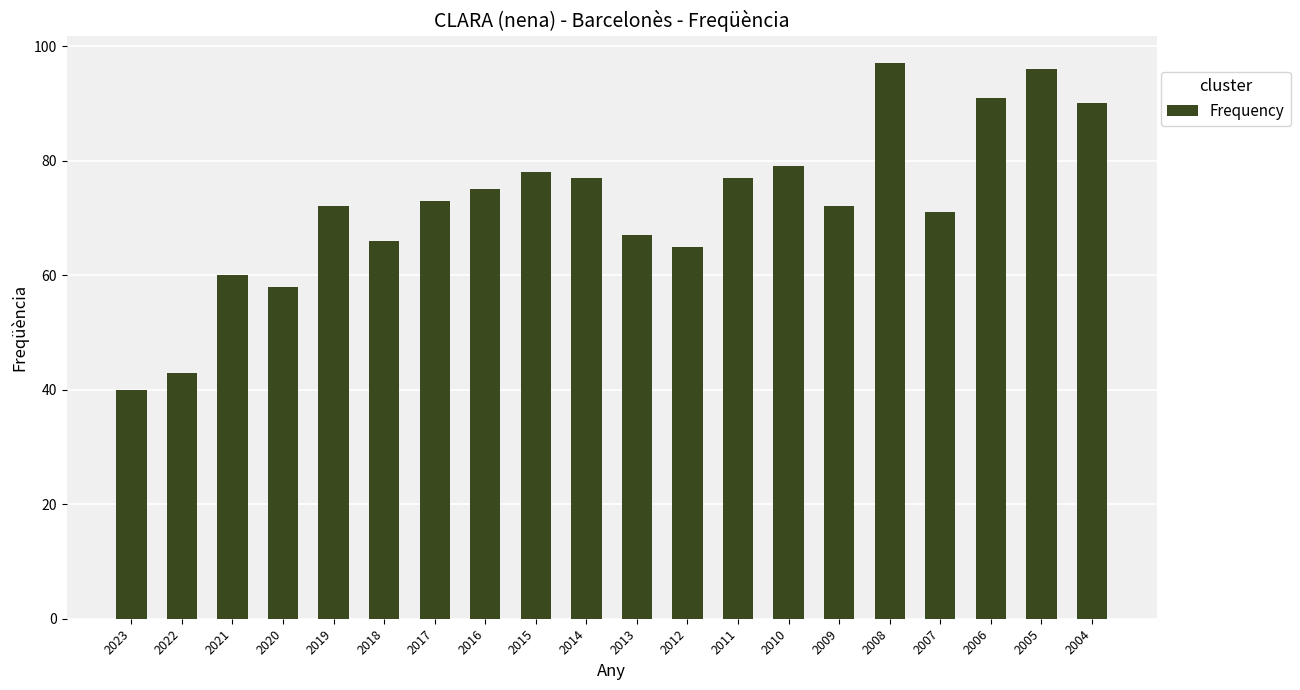

What is the approximate value at 2019?

72